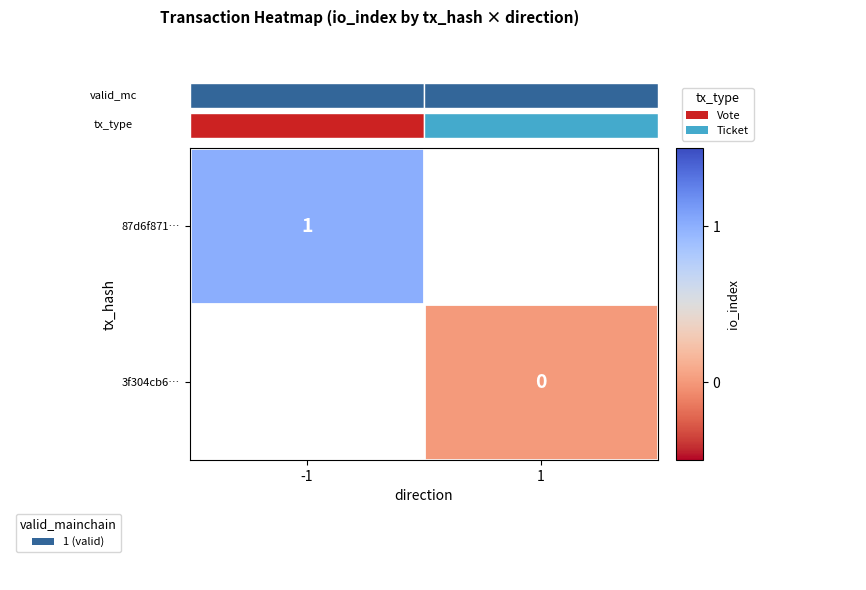

True or false: 87d6f871… has a value of 2 at -1.

False